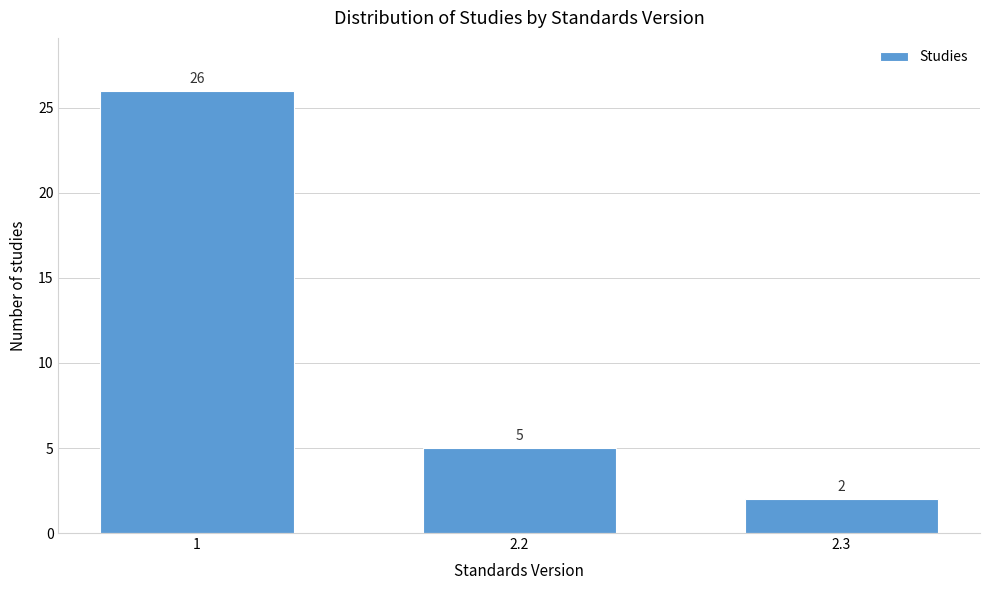

Reading left to right, list all the values displayed in this chart.

1=26	2.2=5	2.3=2